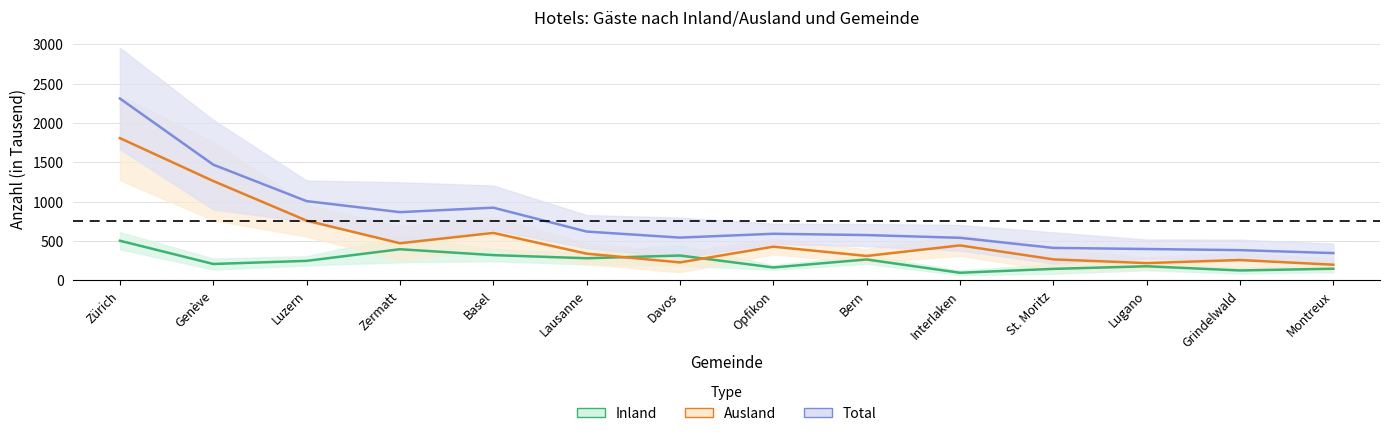

Read the Ankünfte Ausland value at Interlaken.

444.7